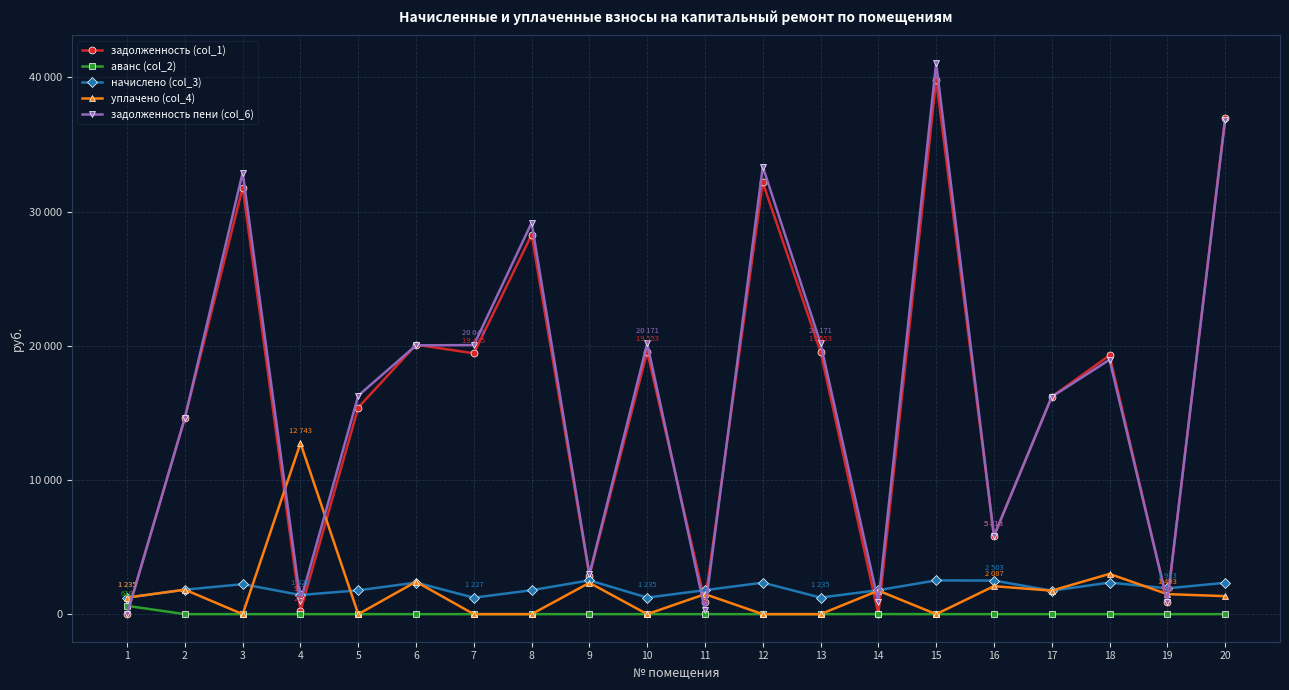

What is the greatest value displayed?

41071.0